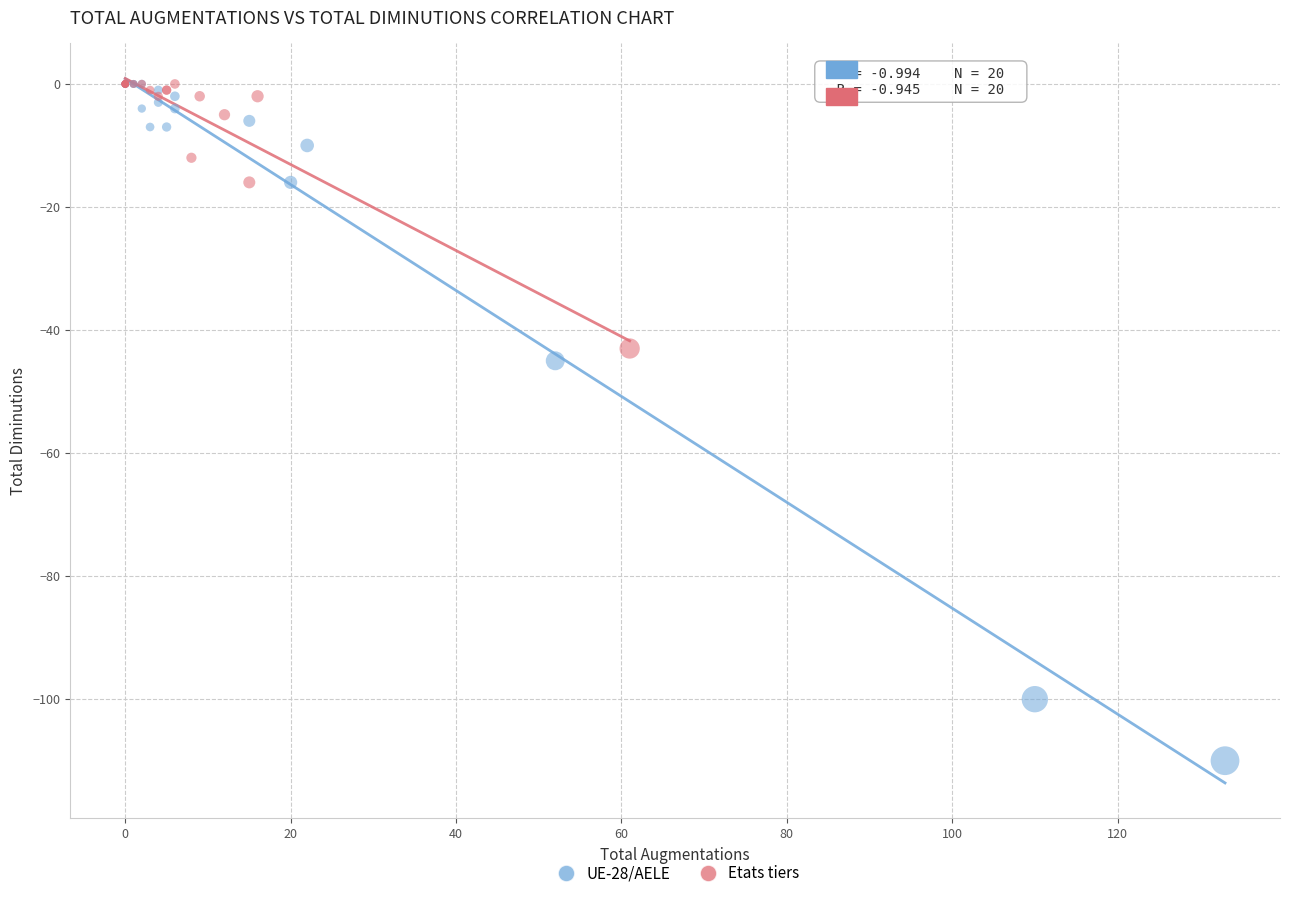

Which series reaches the minimum Y coordinate?

UE-28/AELE